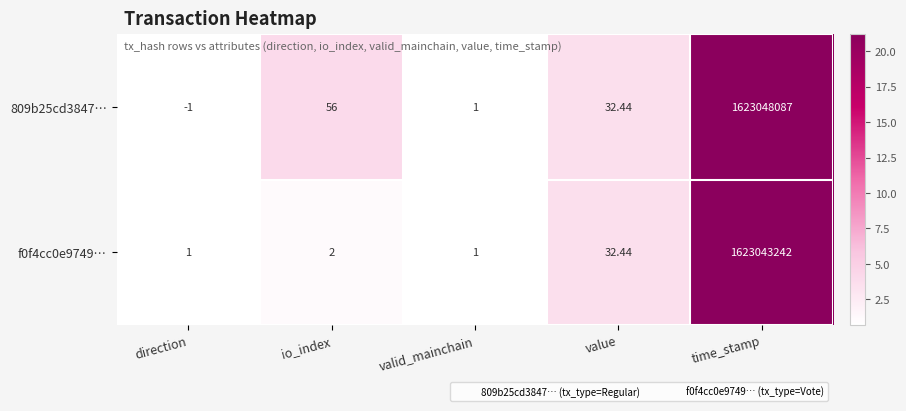

Is the value of f0f4cc0e9749… at time_stamp greater than the value of 809b25cd3847… at time_stamp?

No